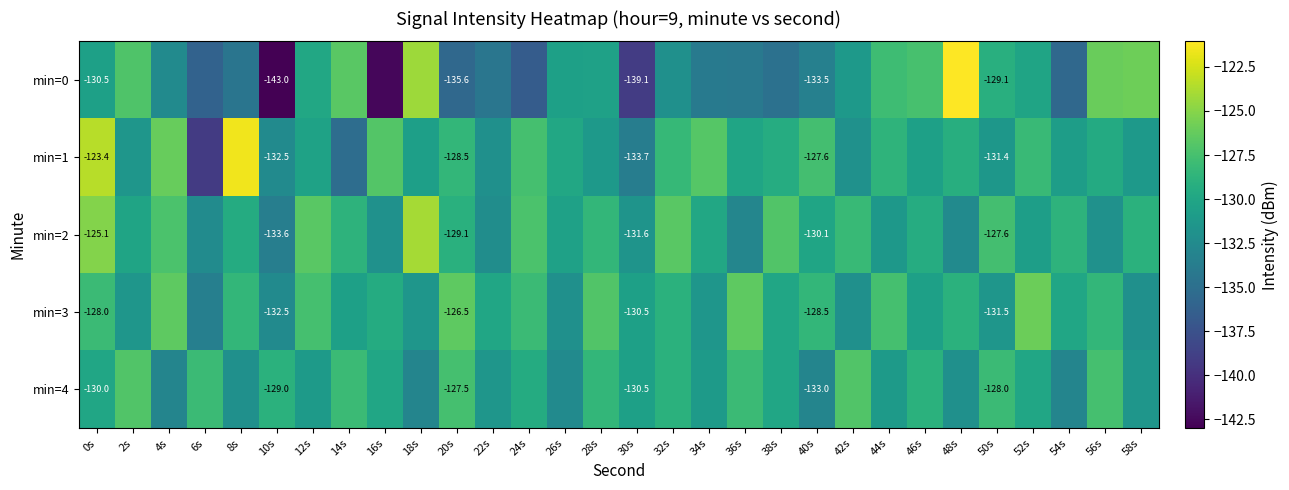

What is the sum of the min=2 values at 58s and 32s?

-255.7